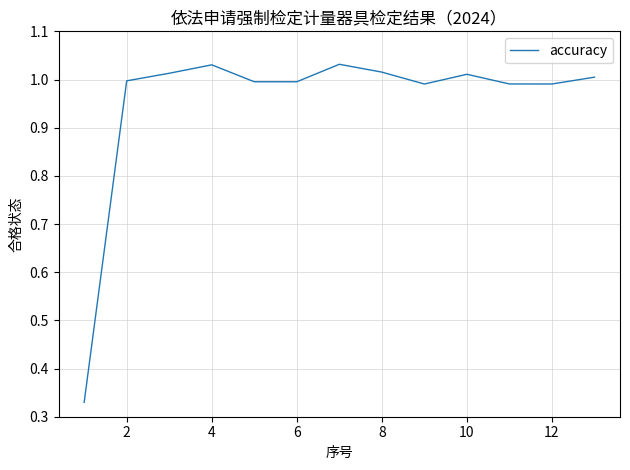

What is the difference between the maximum and minimum values?

0.7